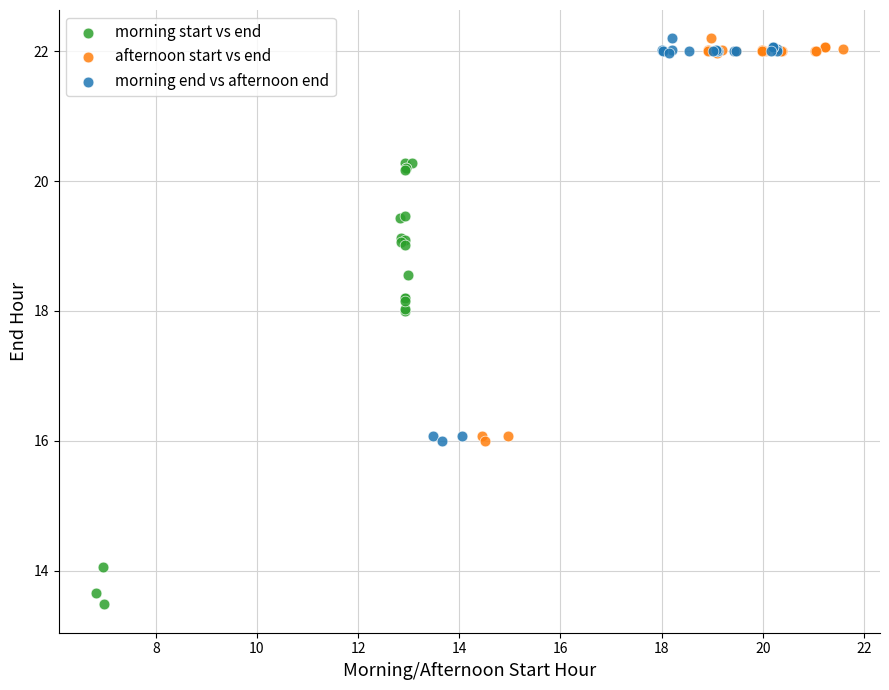

What are all the series names shown in the legend?

morning start vs end, afternoon start vs end, morning end vs afternoon end